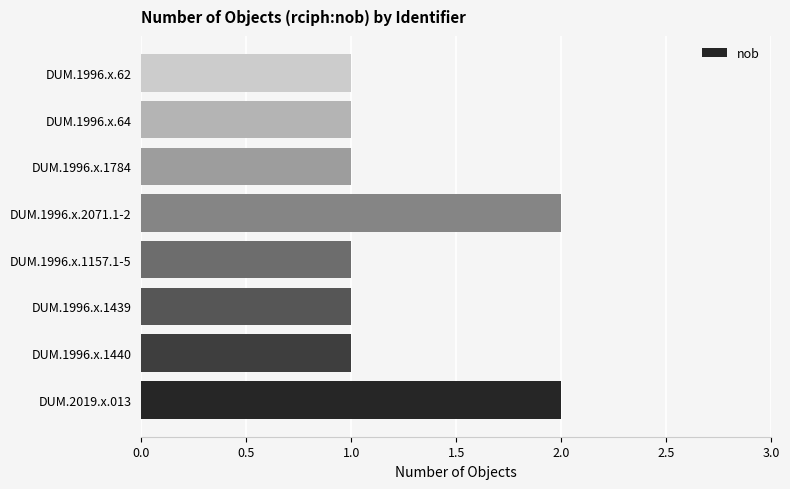

Are the bars grouped side by side (vs. stacked)?

No